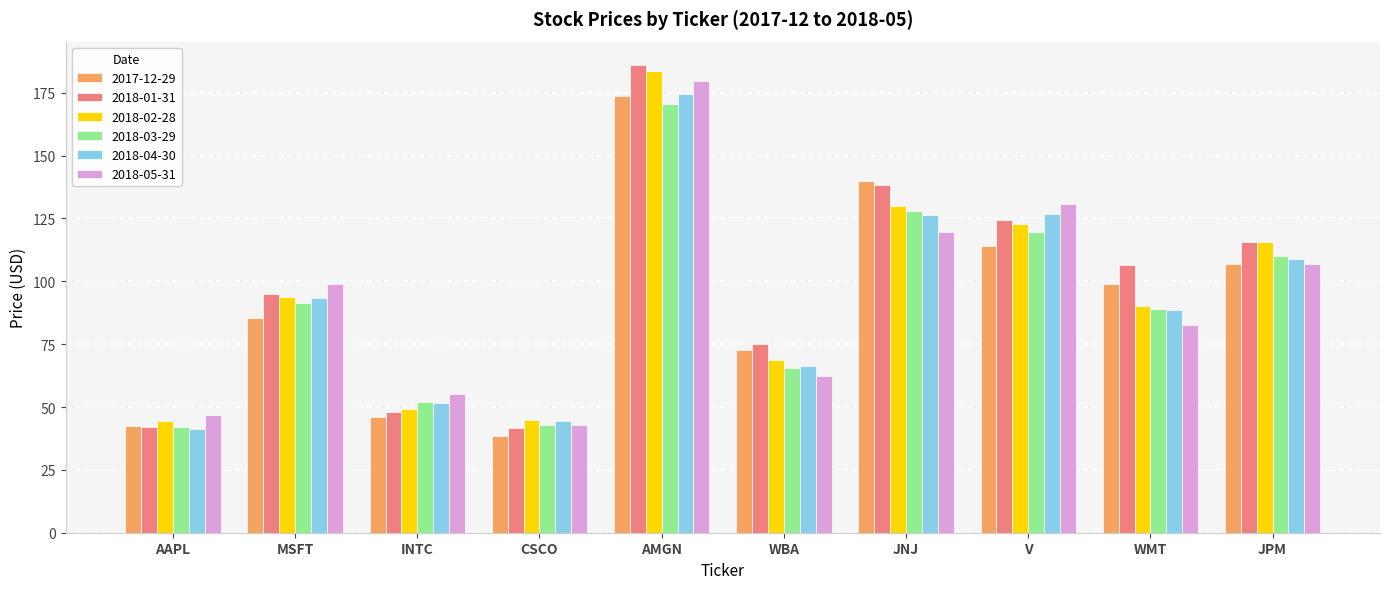

What is the value of the 2018-02-28 bar at the 8th from the left?

122.9